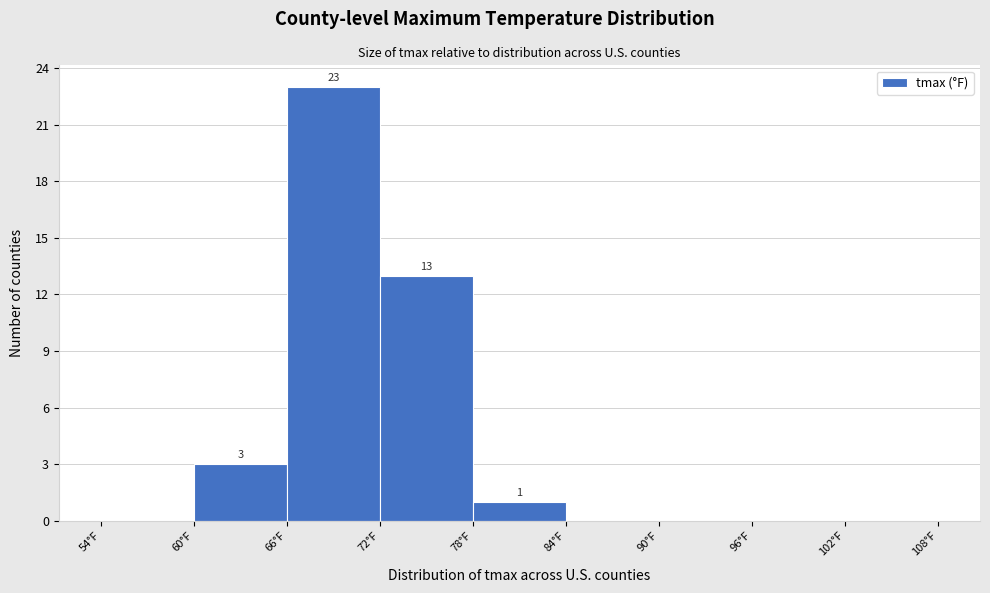

Over which range of the x-axis is the bar tallest?

66 to 72